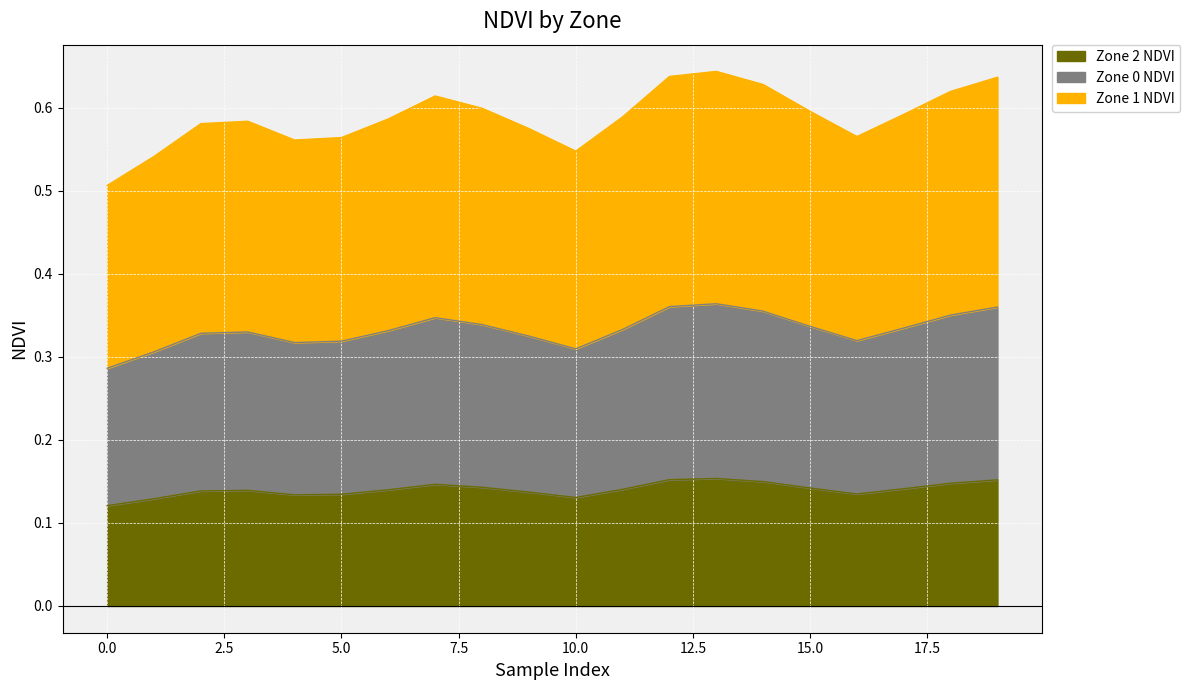

True or false: Zone 2 NDVI has a value of 0.6 at 12.

False